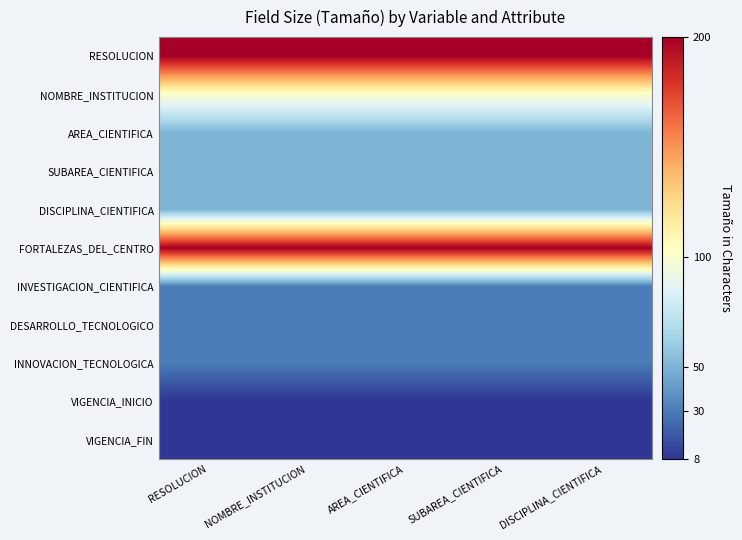

What is the minimum value shown in the chart?

8